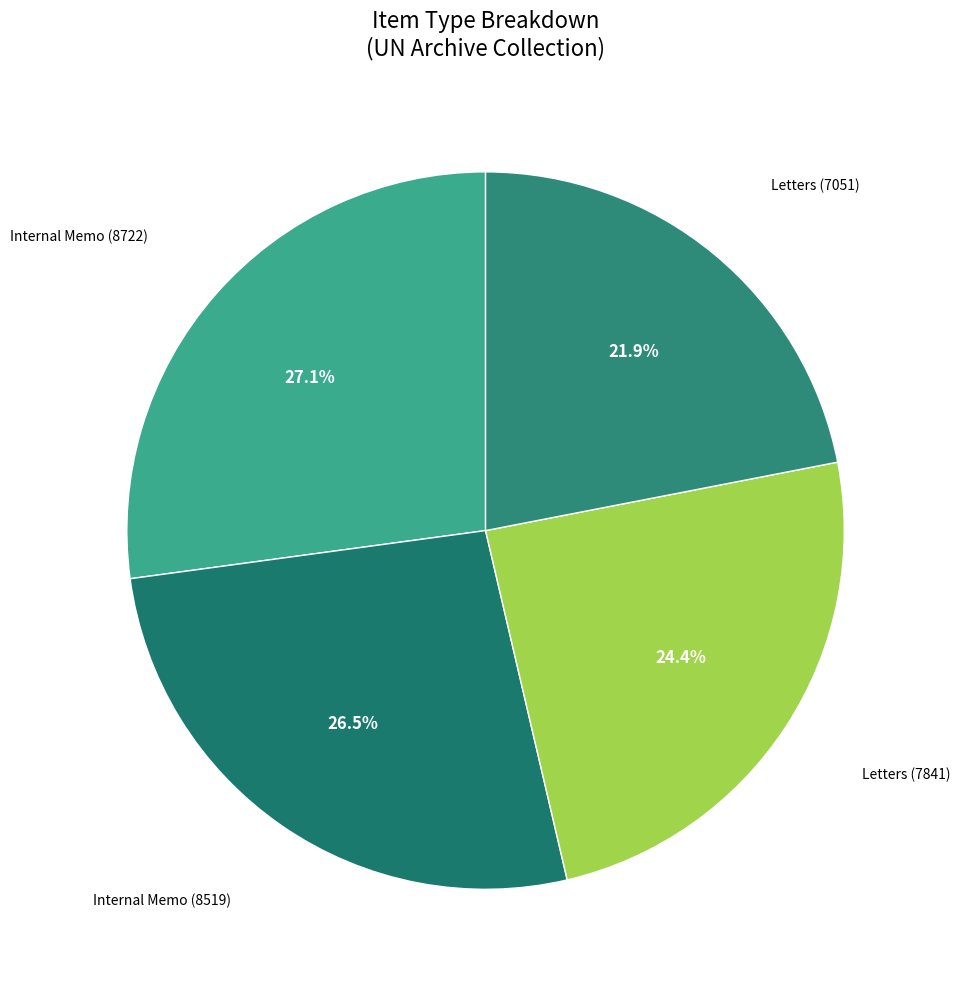

How many segments does this pie chart have?

4